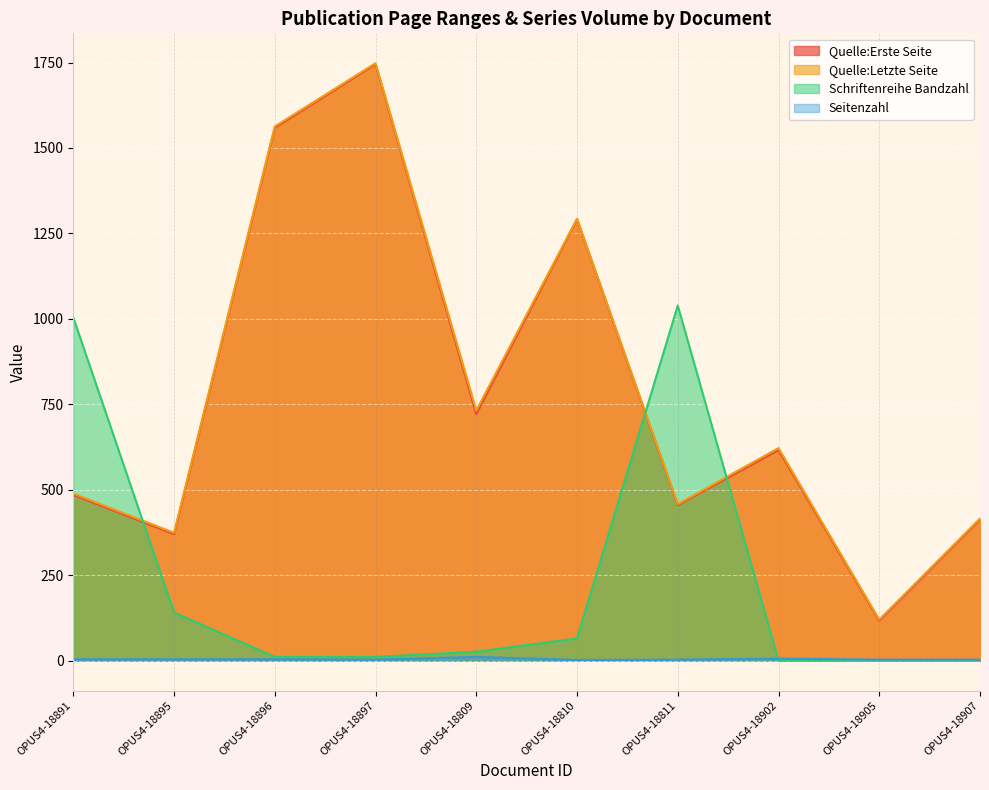

How many lines are shown in the chart?

4